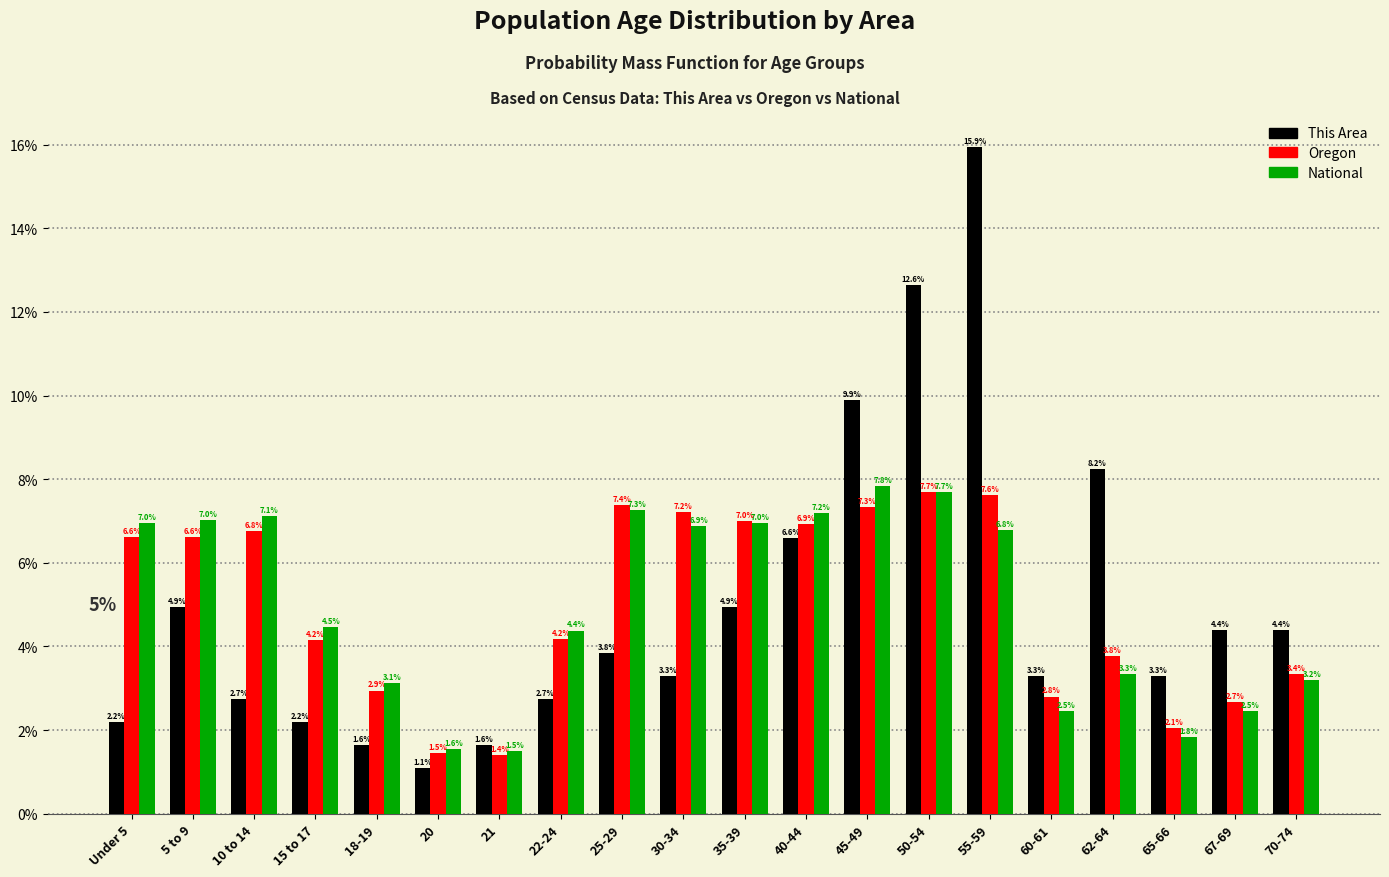

Reading left to right, extract all data points from this chart.

This Area: 2.2	4.9	2.7	2.2	1.6	1.1	1.6	2.7	3.8	3.3	4.9	6.6	9.9	12.6	15.9	3.3	8.2	3.3	4.4	4.4
Oregon: 6.6	6.6	6.8	4.2	2.9	1.5	1.4	4.2	7.4	7.2	7.0	6.9	7.3	7.7	7.6	2.8	3.8	2.1	2.7	3.4
National: 7.0	7.0	7.1	4.5	3.1	1.6	1.5	4.4	7.3	6.9	7.0	7.2	7.8	7.7	6.8	2.5	3.3	1.8	2.5	3.2